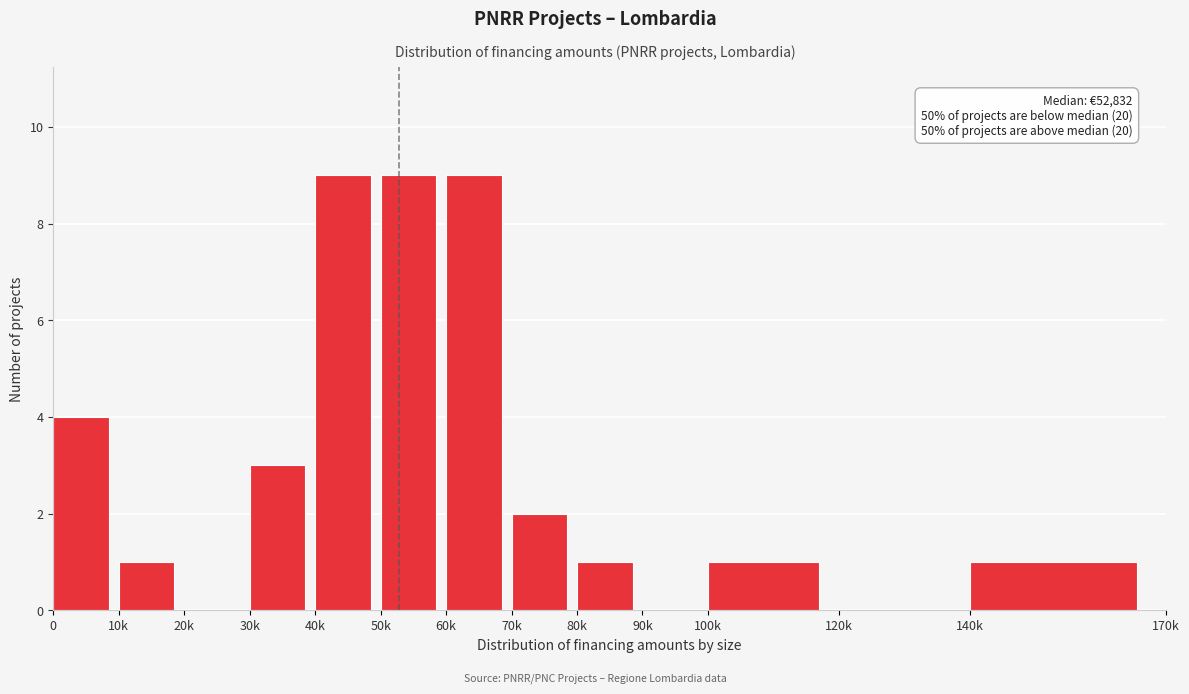

Reading left to right, what are all the values shown in this chart?

0=4	10k=1	20k=0	30k=3	40k=9	50k=9	60k=9	70k=2	80k=1	90k=0	100k=1	120k=0	140k=1